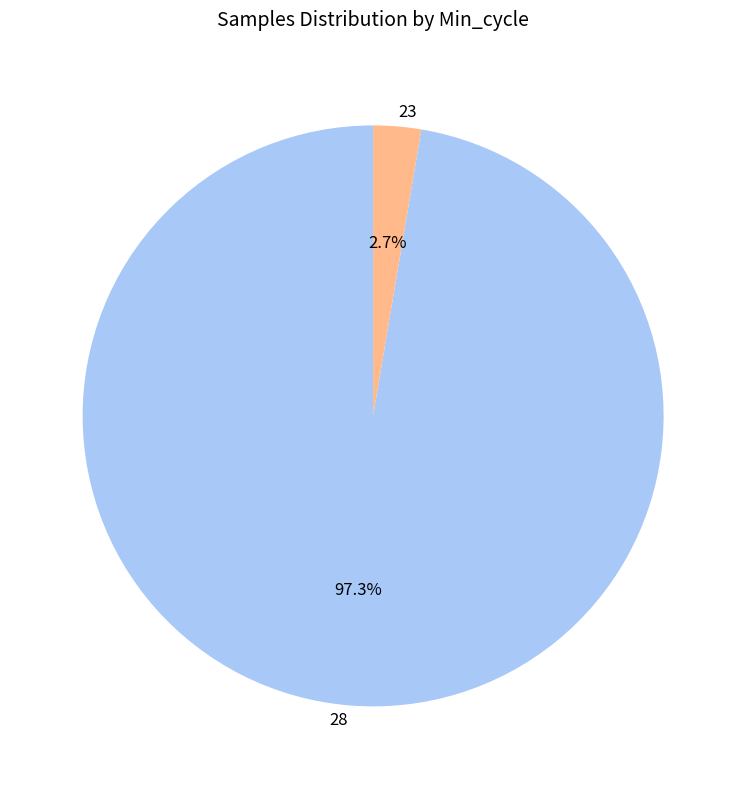

Which slice is the largest?

28